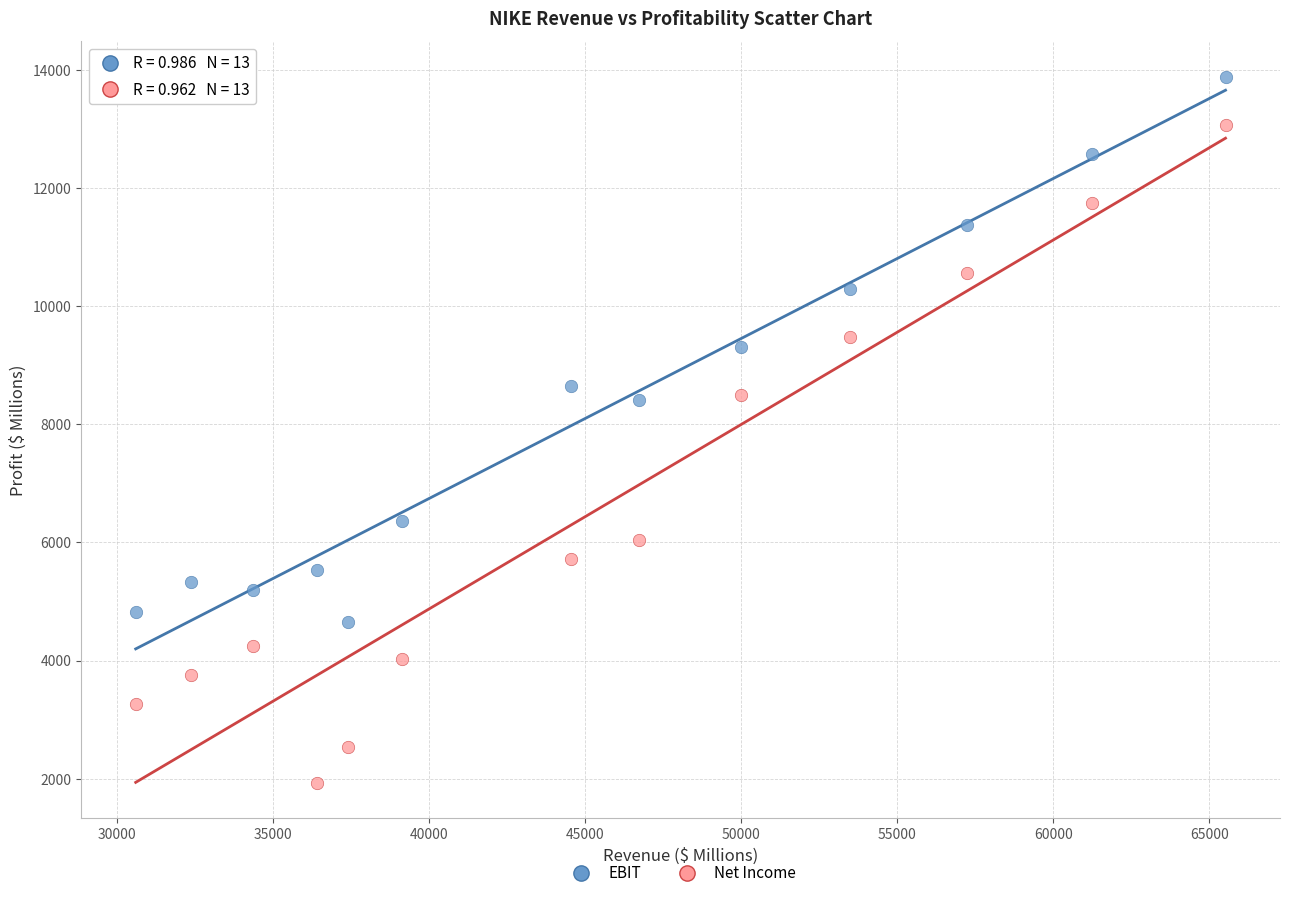

Which series reaches the maximum Y coordinate?

EBIT